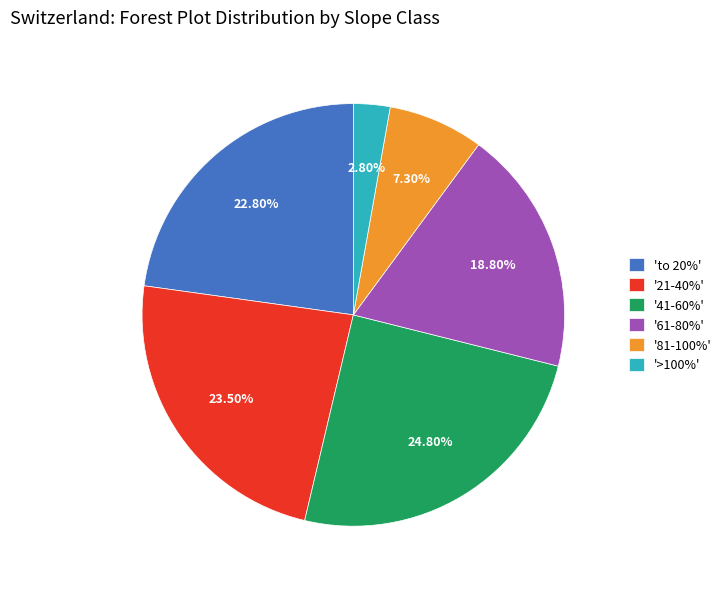

Is the sum of '61-80%' and 'to 20%' greater than half?

No